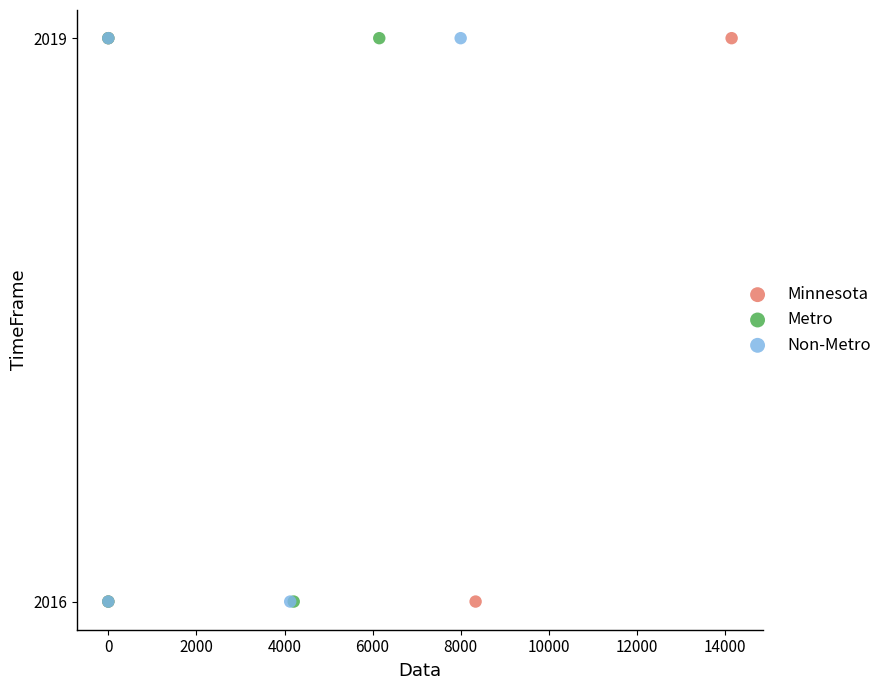

What are all the series names shown in the legend?

Minnesota, Metro, Non-Metro